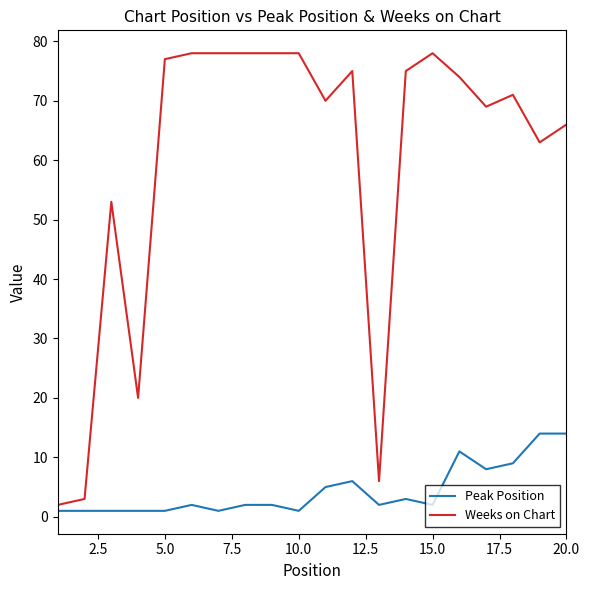

Rank the series by their maximum value, from lowest to highest.

Peak Position, Weeks on Chart